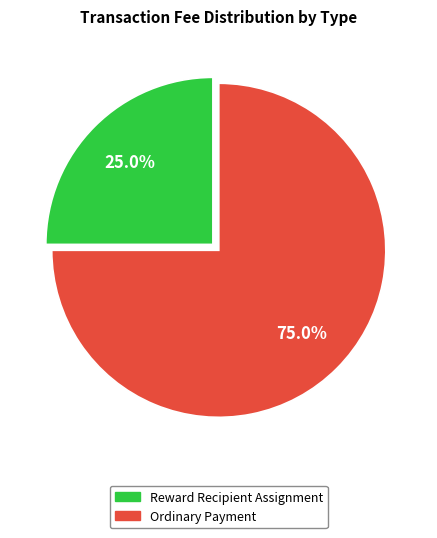

Which category has the biggest portion of the pie?

Ordinary Payment